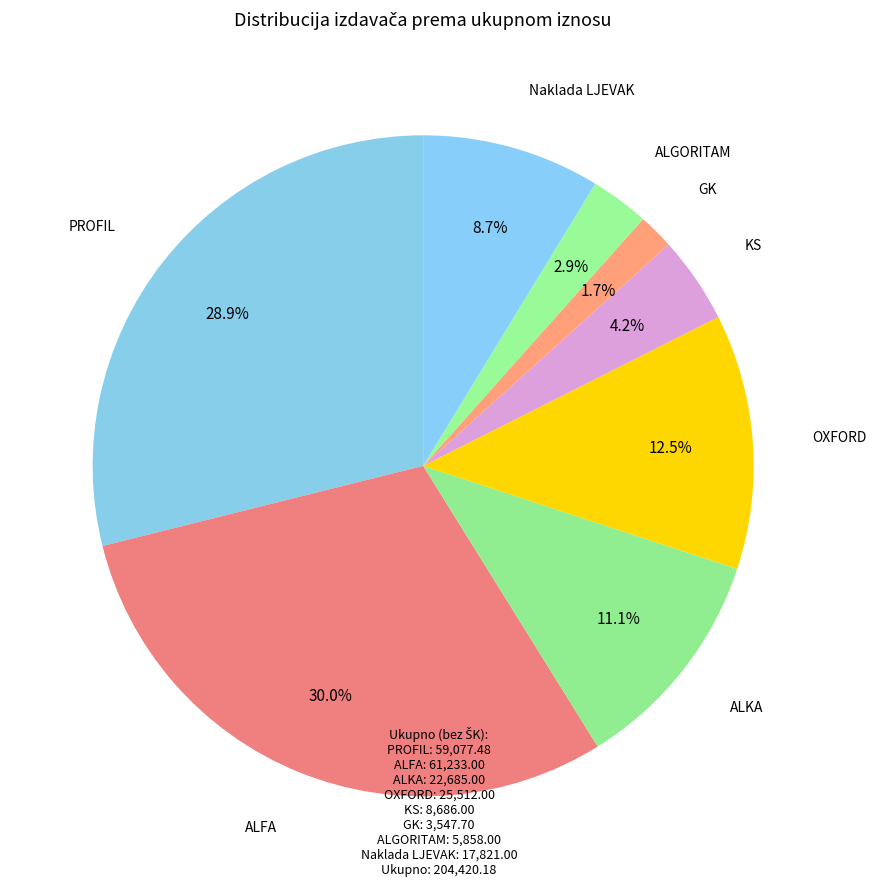

Which slice is the largest?

ALFA